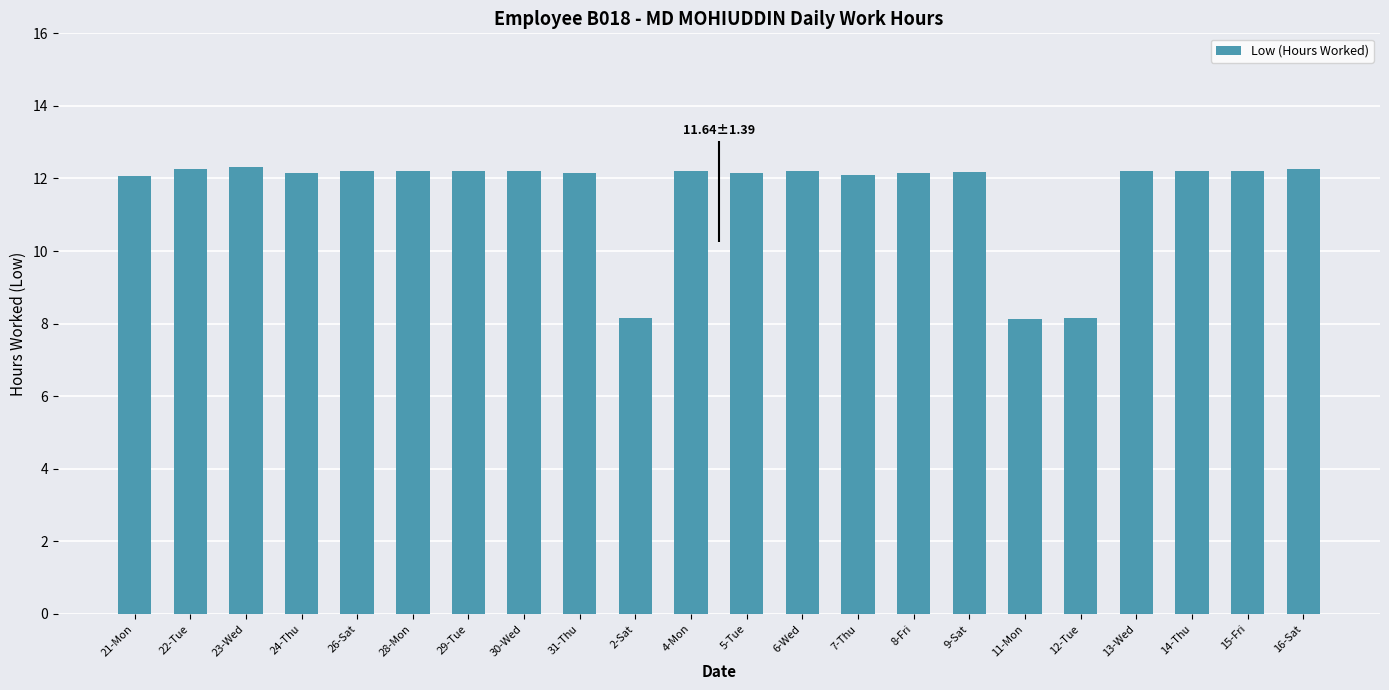

What is the approximate value at 15-Fri?

12.2